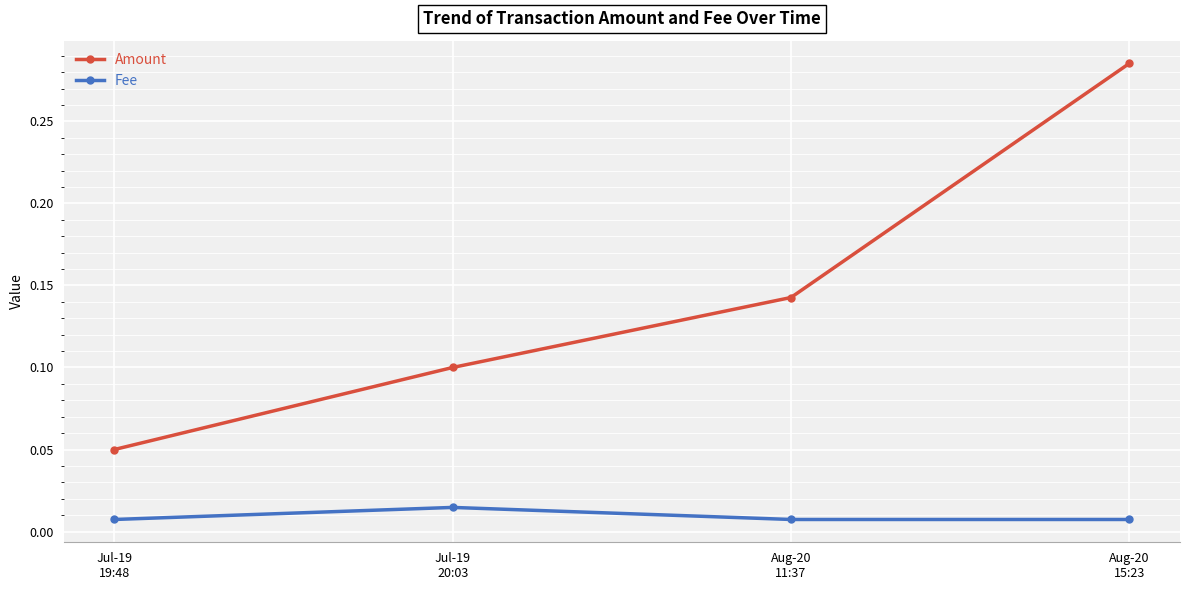

At how many categories does at least one series exceed 0?

4